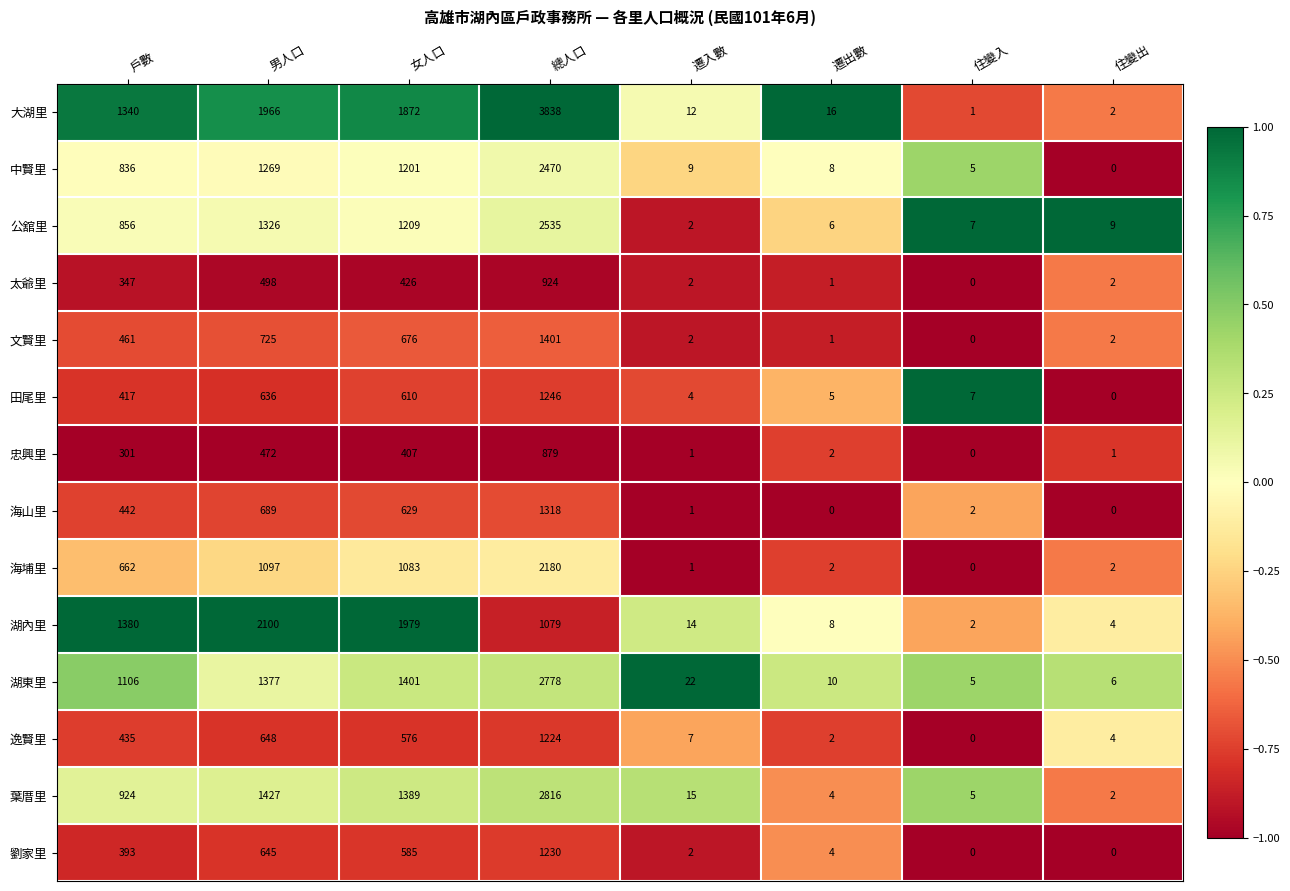

Which series changed the most between 遷入數 and 遷出數?

湖東里